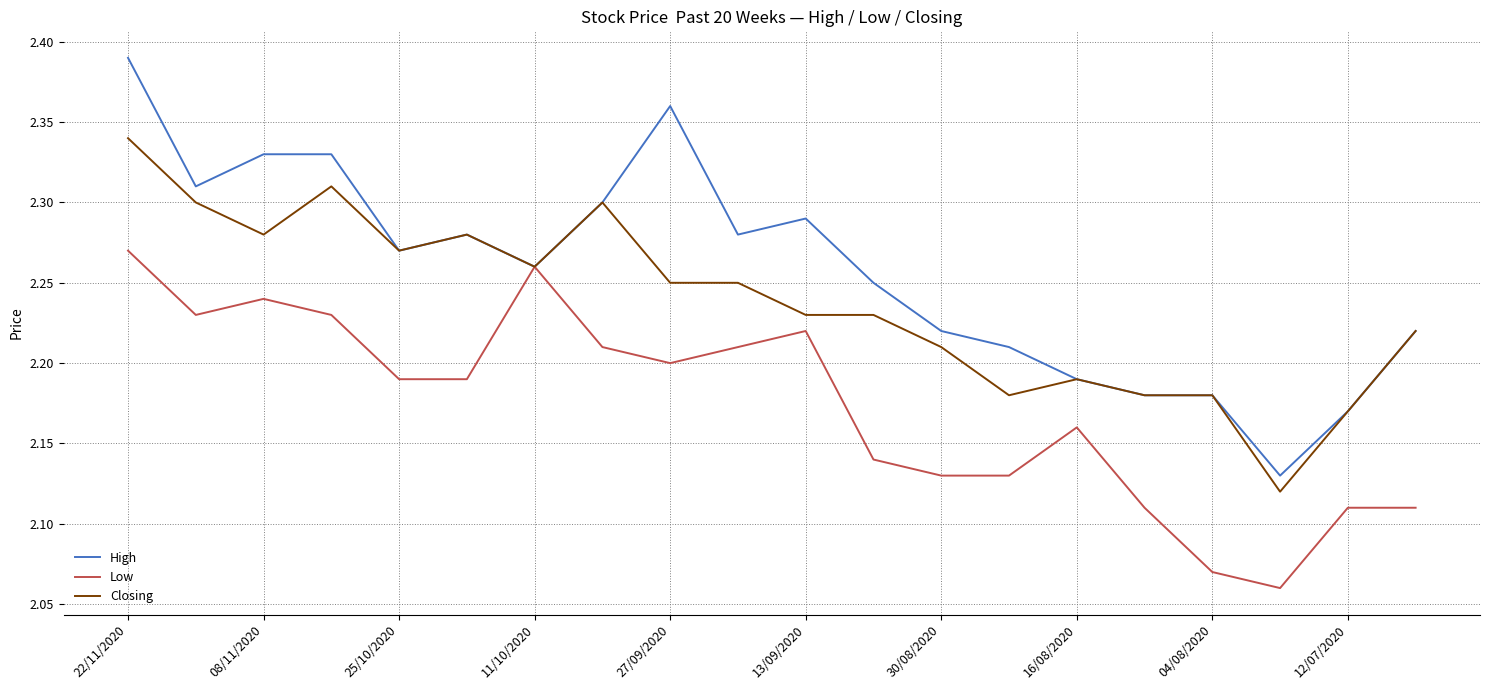

How many Closing values are between 2 and 3?

20